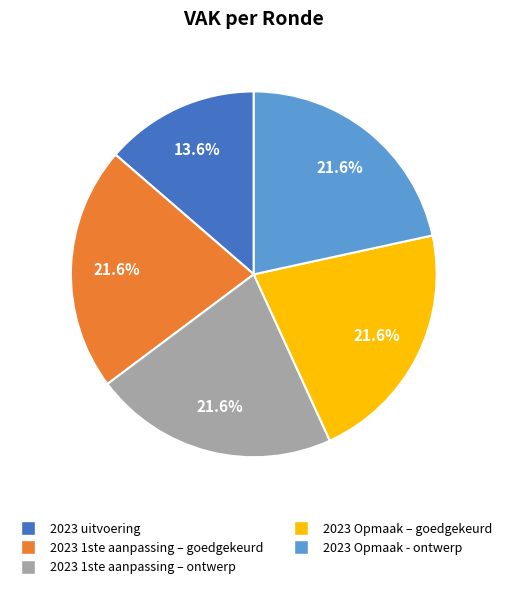

To the nearest percent, what is the difference between the largest and smallest slice percentages?

8%